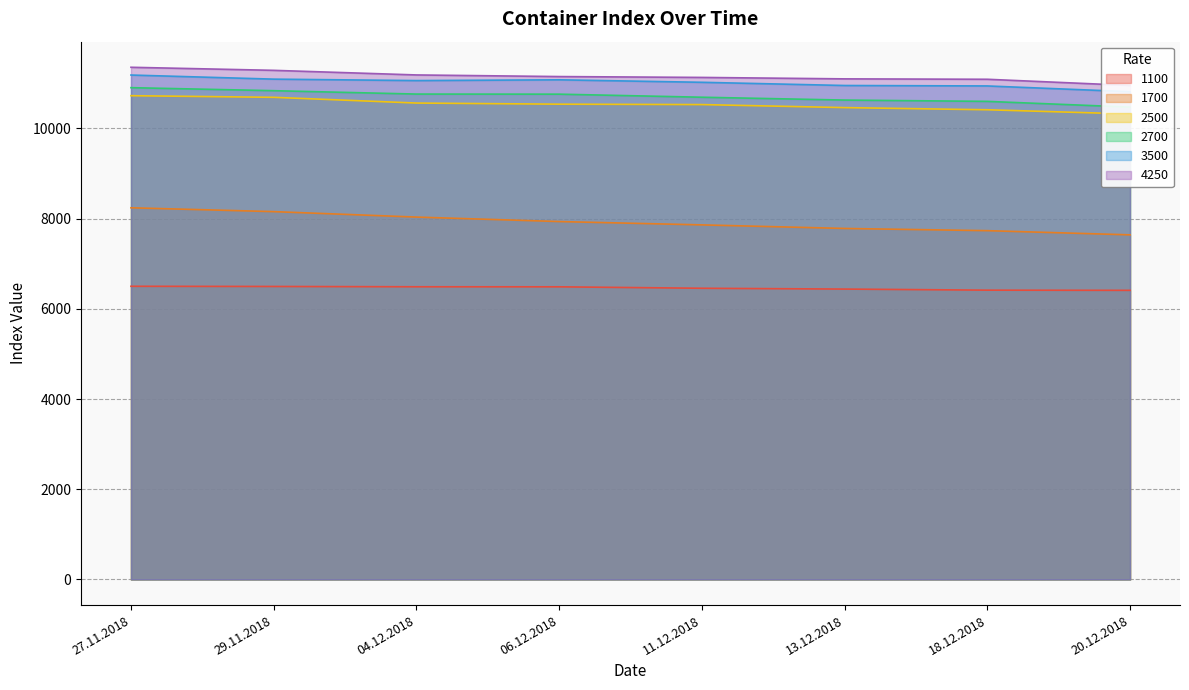

The value of 2500 at 13.12.2018 is 10461. True or false?

True